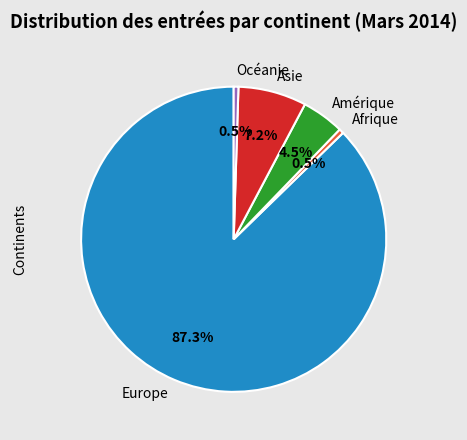

To the nearest percent, what is the difference between the Europe and Amérique slice percentages?

83%